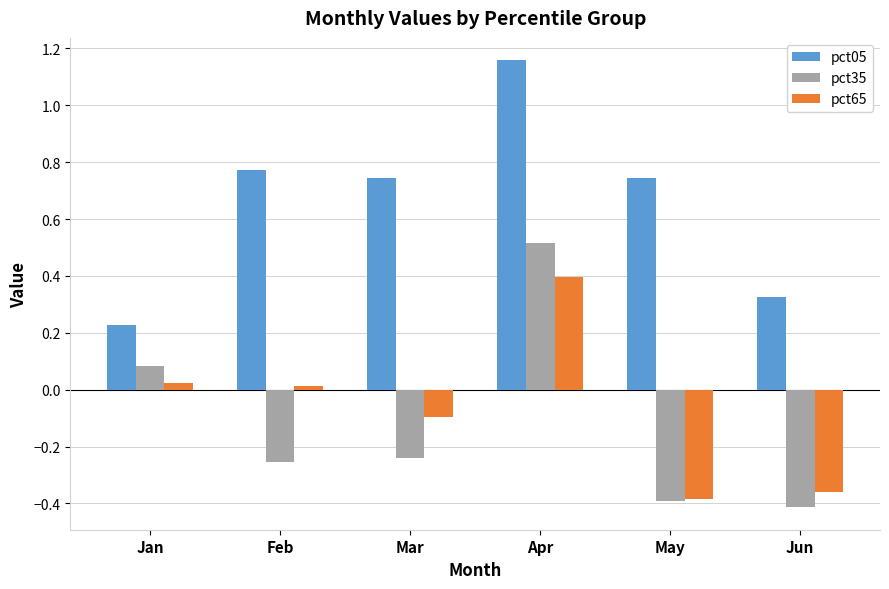

How many groups of bars are there?

6